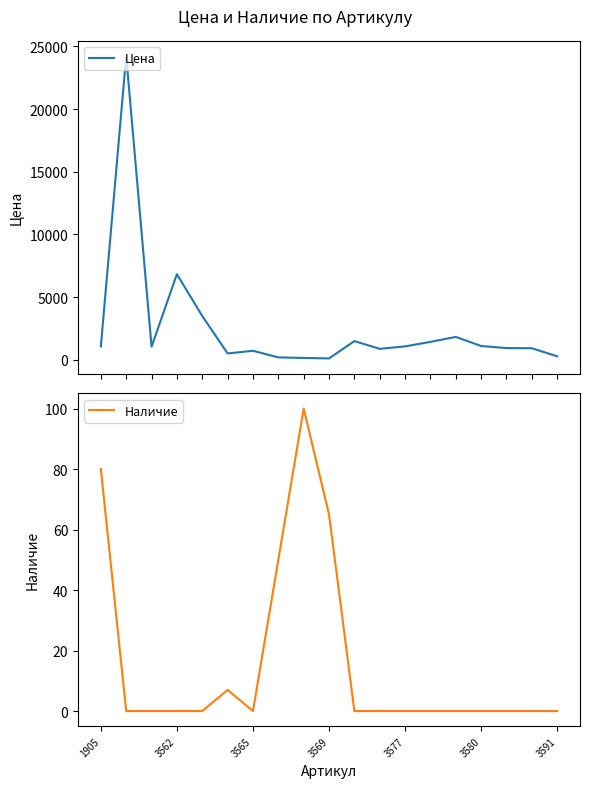

Between 1905 and 3591, which is larger?

1905